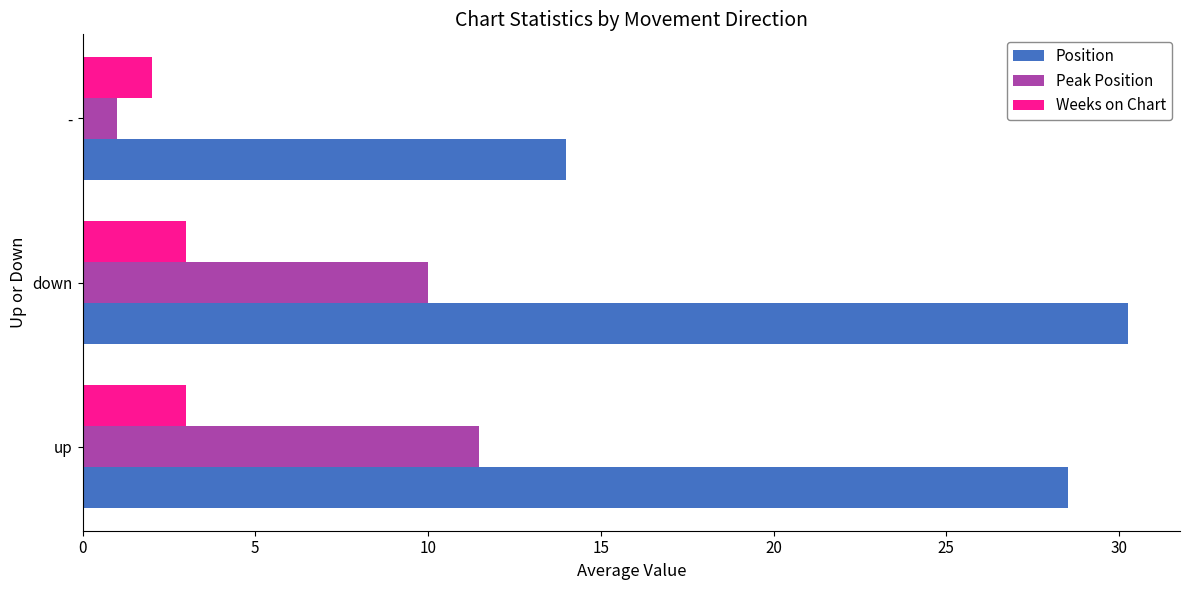

At how many categories does at least one series exceed 5?

3